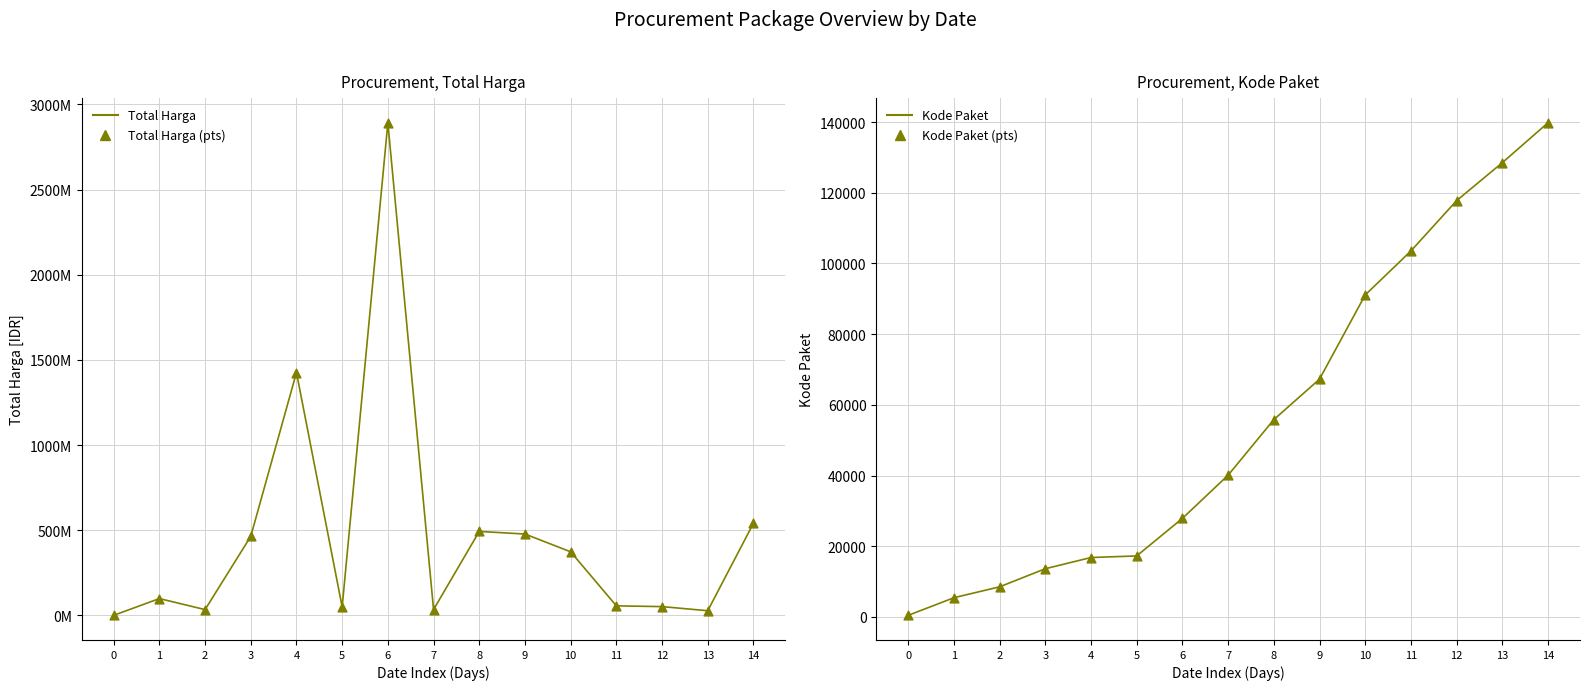

At which category is the sum across all series the highest?

6